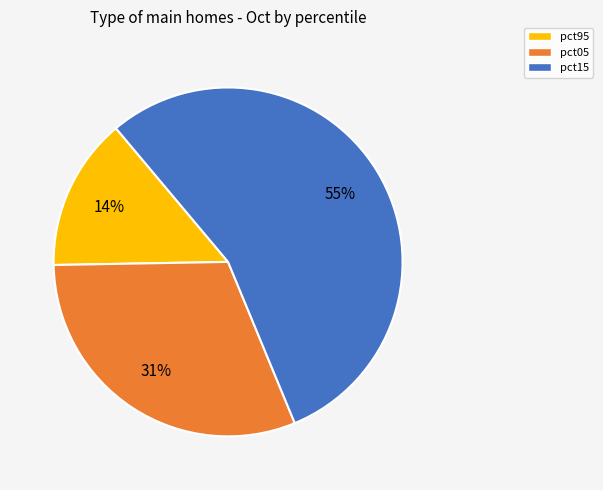

To the nearest percent, what is the average slice percentage?

33%